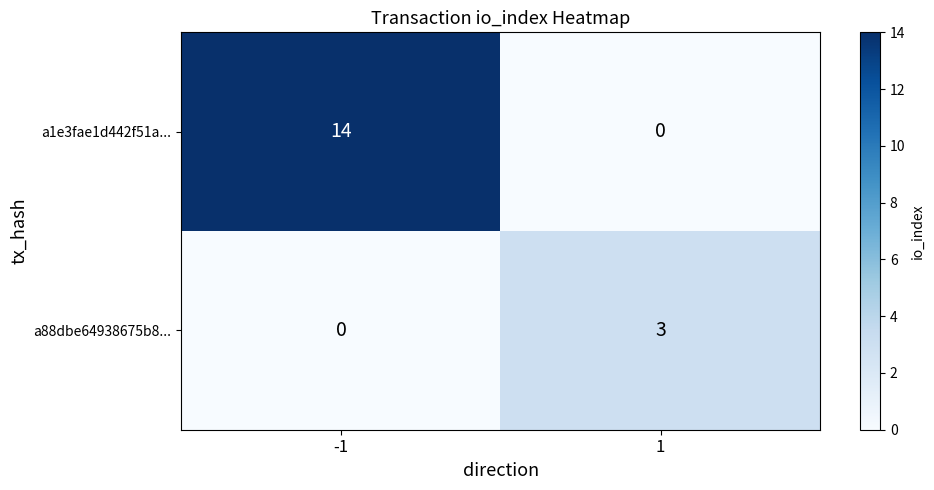

Is it true that a88dbe64938675b8... equals 1 at -1?

False